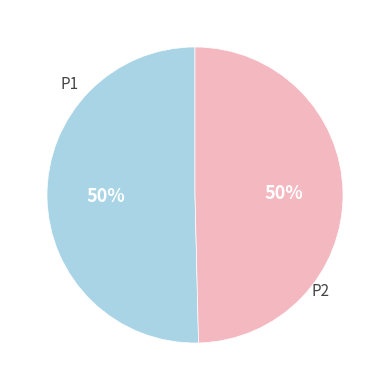

To the nearest percent, what is the average slice percentage?

50%